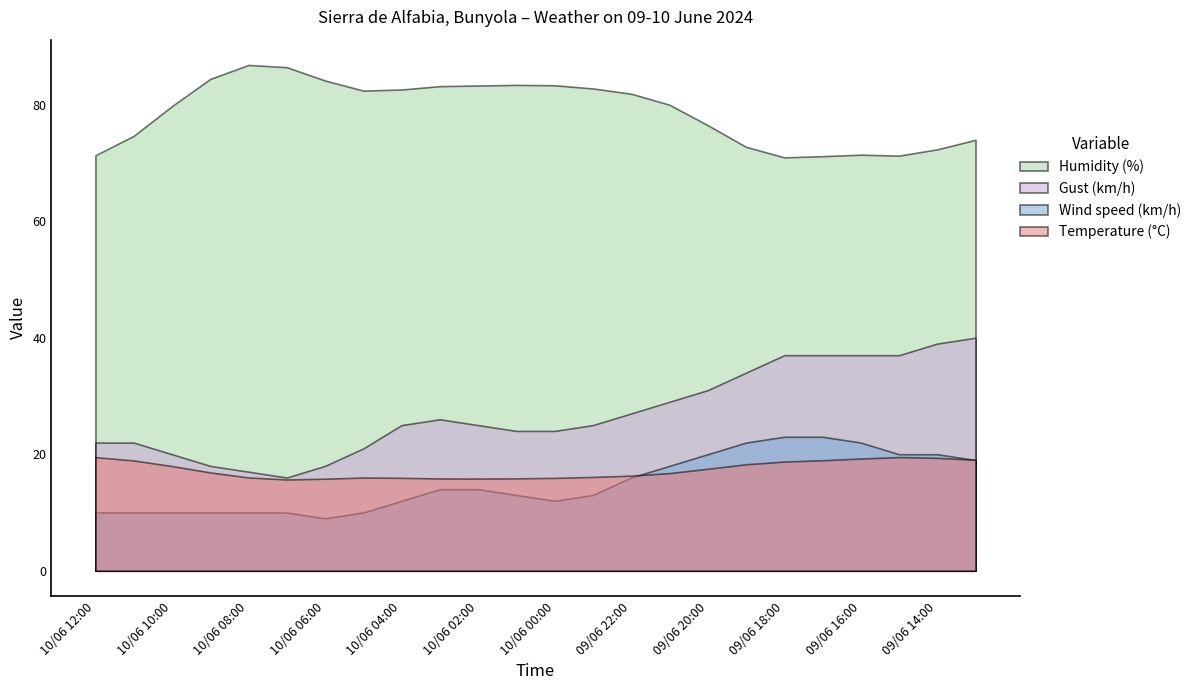

Which series has the largest range (max minus min)?

Gust (km/h)